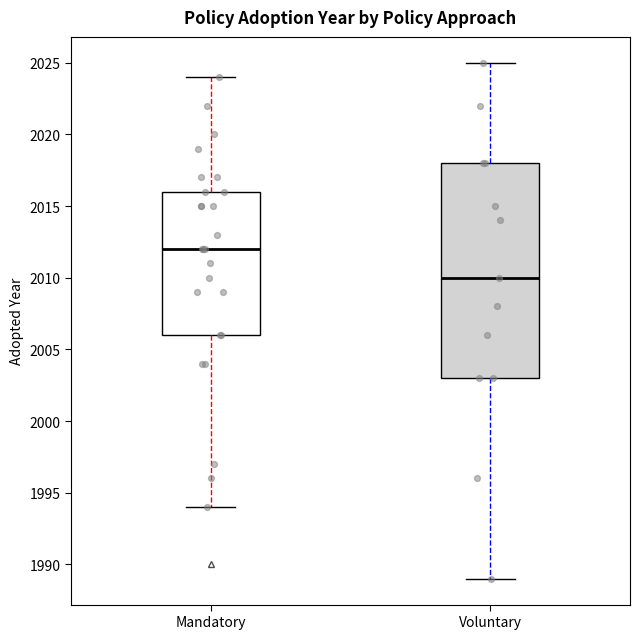

Which box has the highest median line?

Mandatory